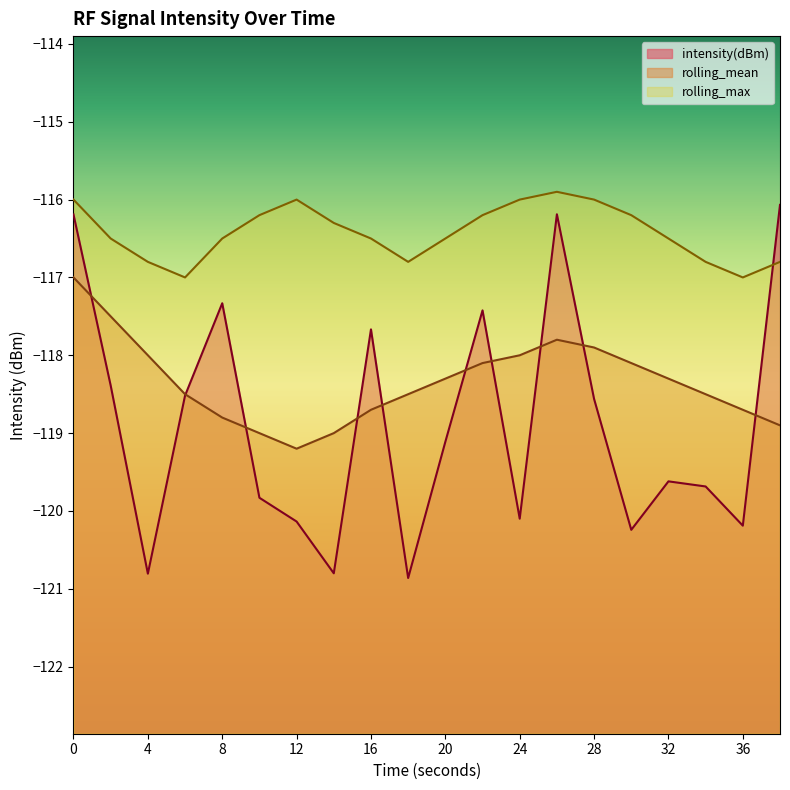

How many values in the rolling_max series exceed -116?

1